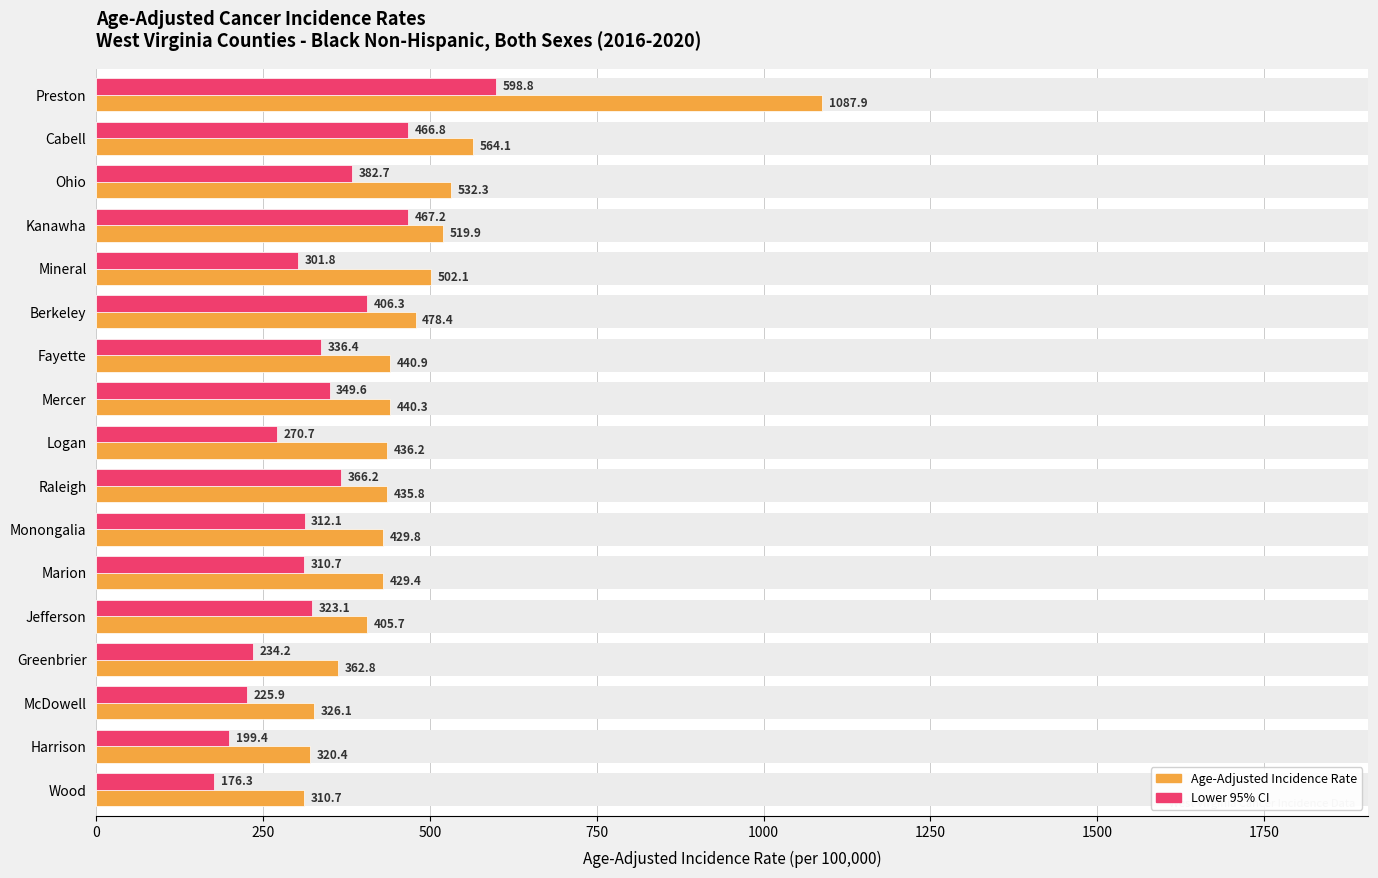

What is the value of the Lower 95% CI bar at the 9th from the left?

270.7